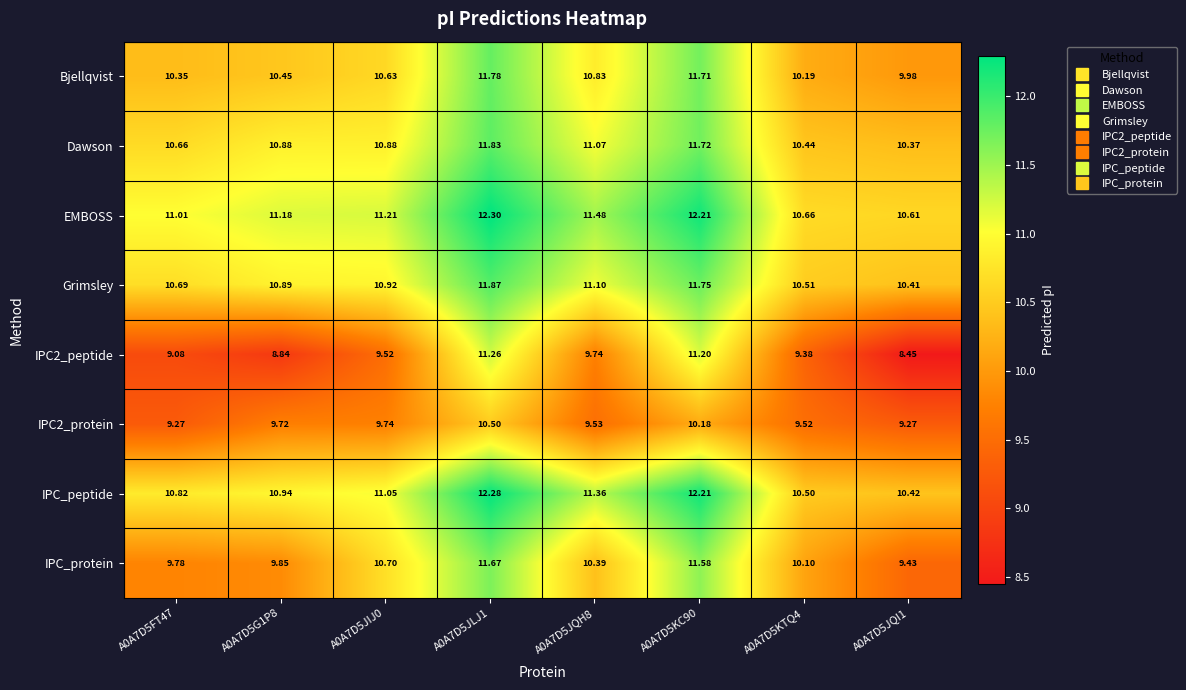

Which series has the largest total across all categories?

EMBOSS